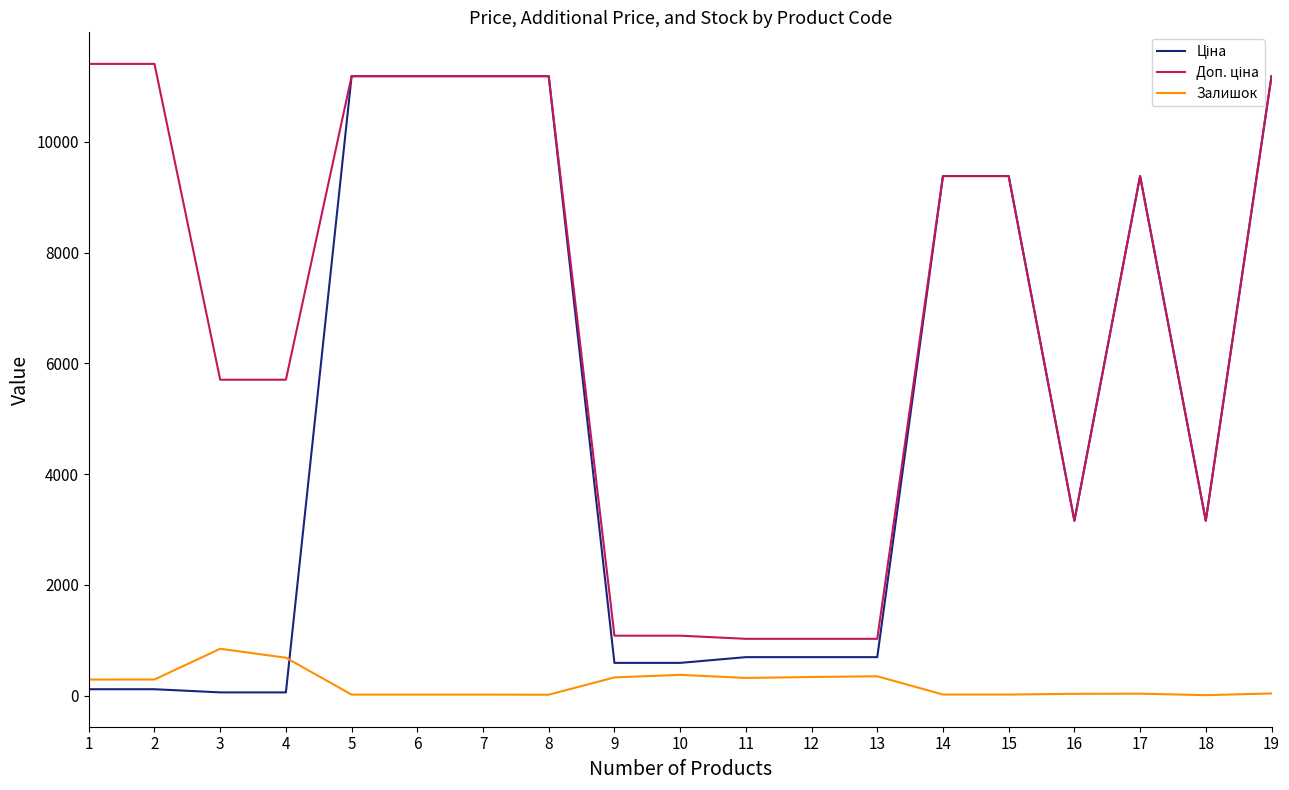

What is the greatest value displayed?

11410.0